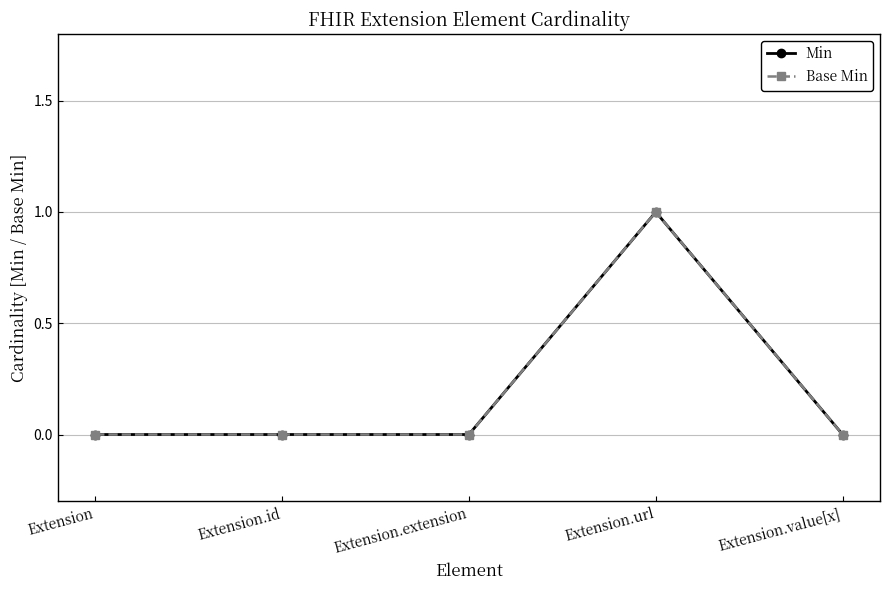

At Extension.url, list the series in order from smallest to largest.

Min, Base Min